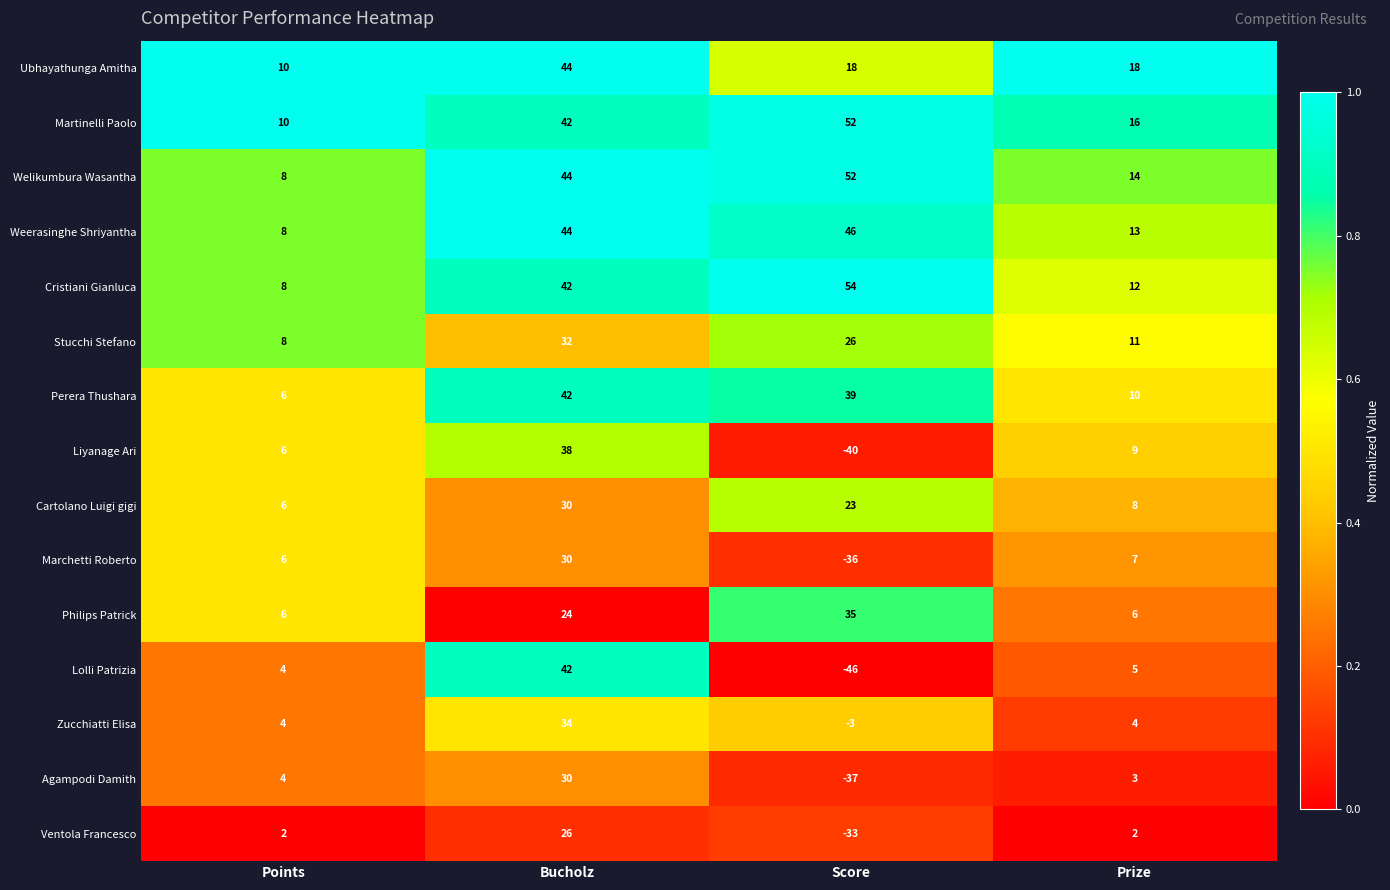

What is the average value of the Philips Patrick series?

18